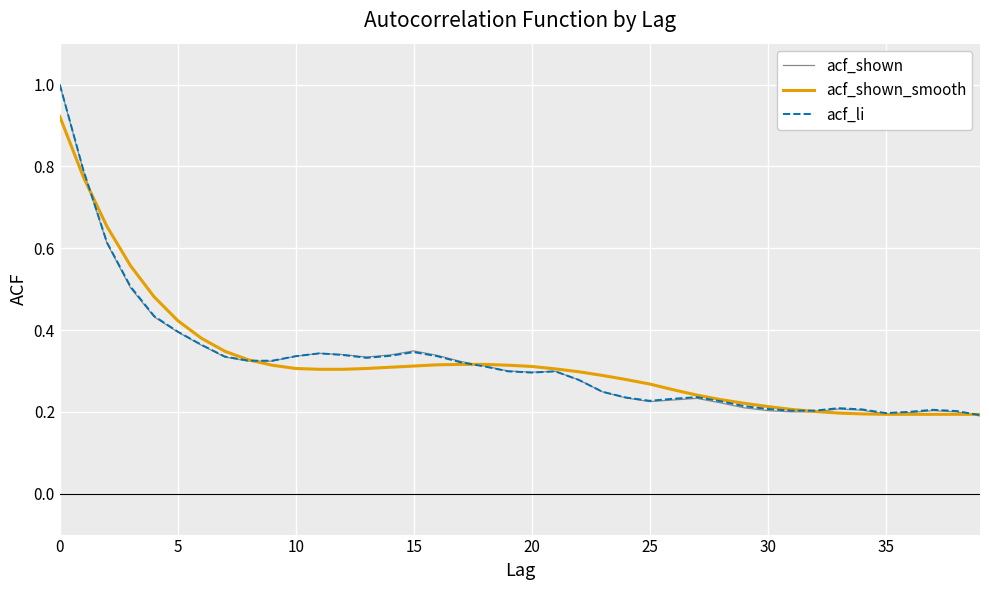

Which series has the largest range (max minus min)?

acf_shown